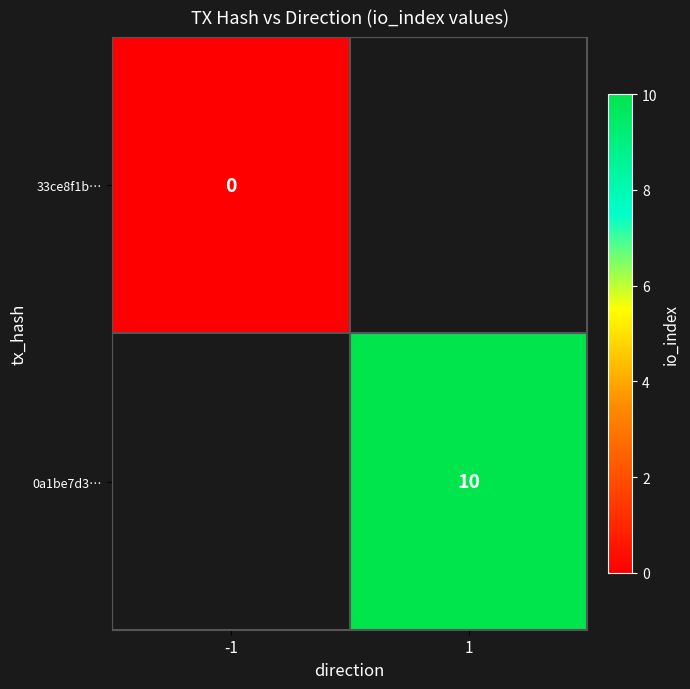

The value of 0a1be7d3… at 1 is 10. True or false?

True